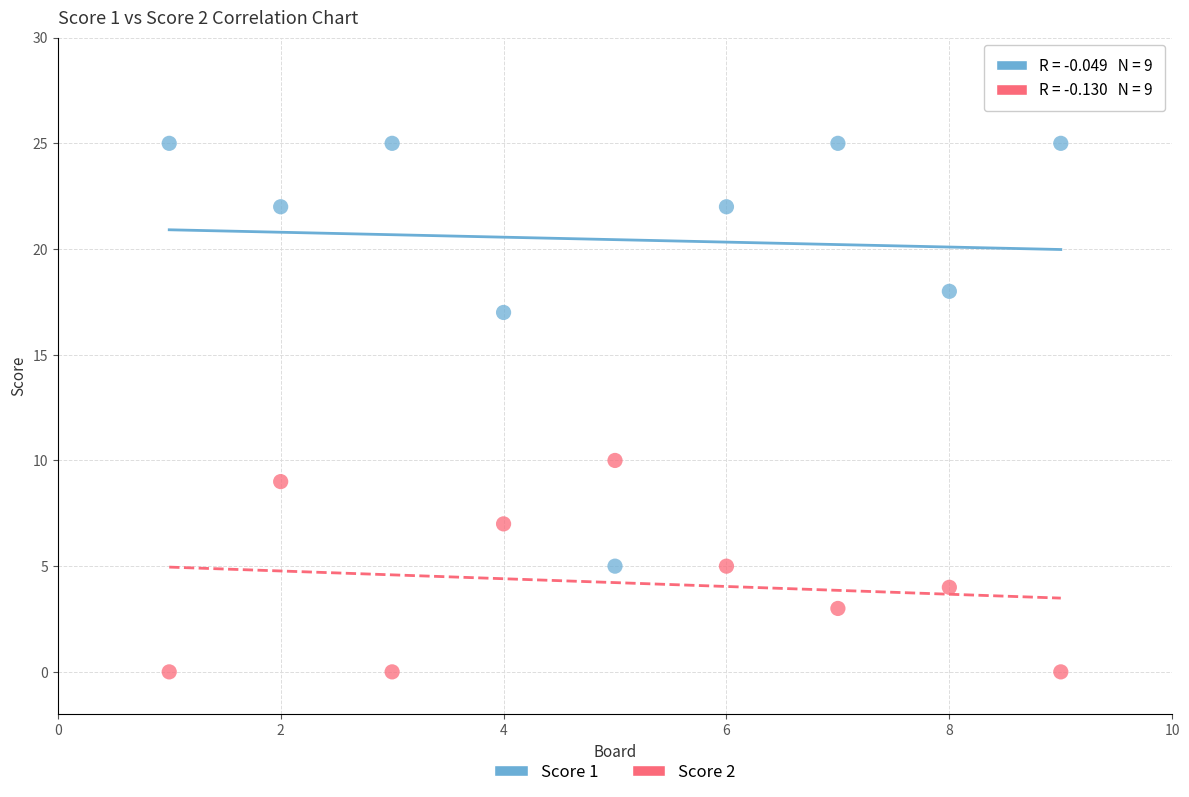

Which series reaches the maximum Y coordinate?

Score 1